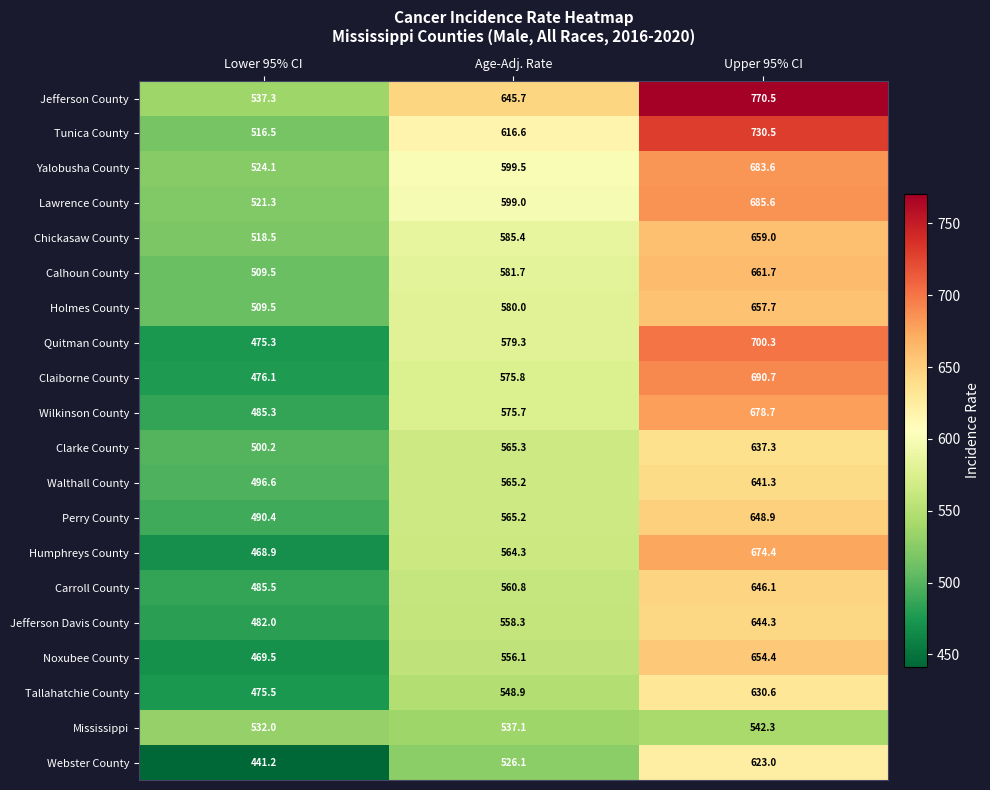

The Walthall County series shows 496.6 at Lower 95% CI. True or false?

True